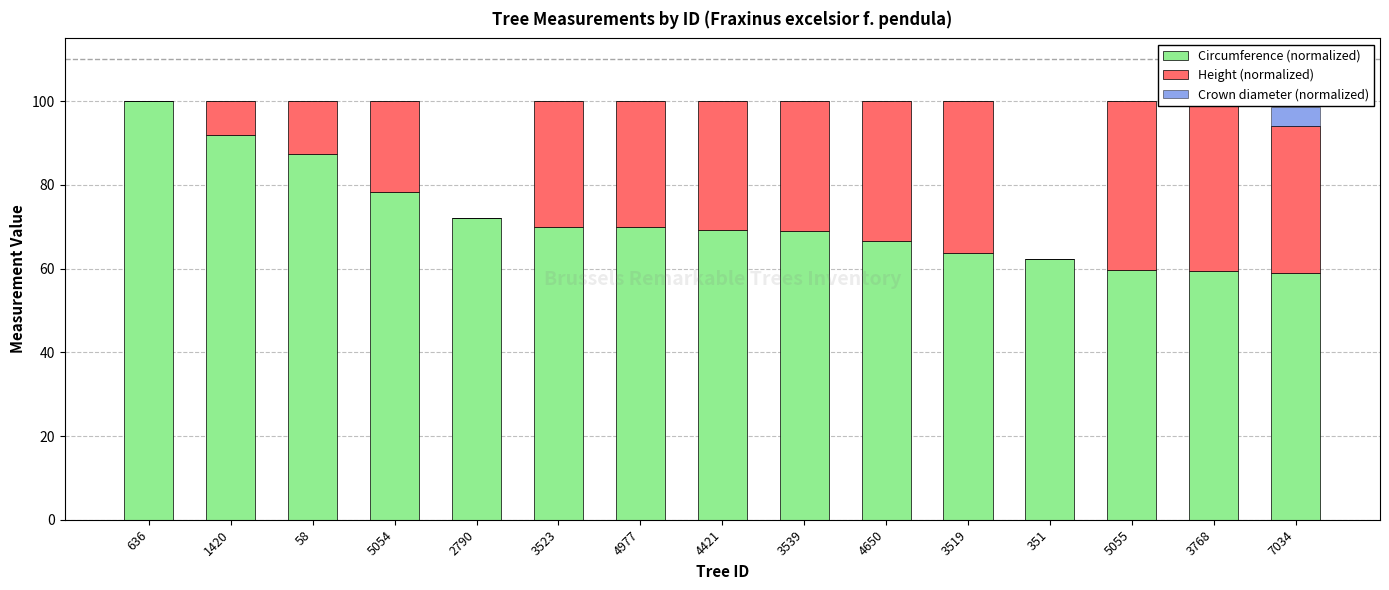

How many values in the Height (normalized) series are below 30?

6